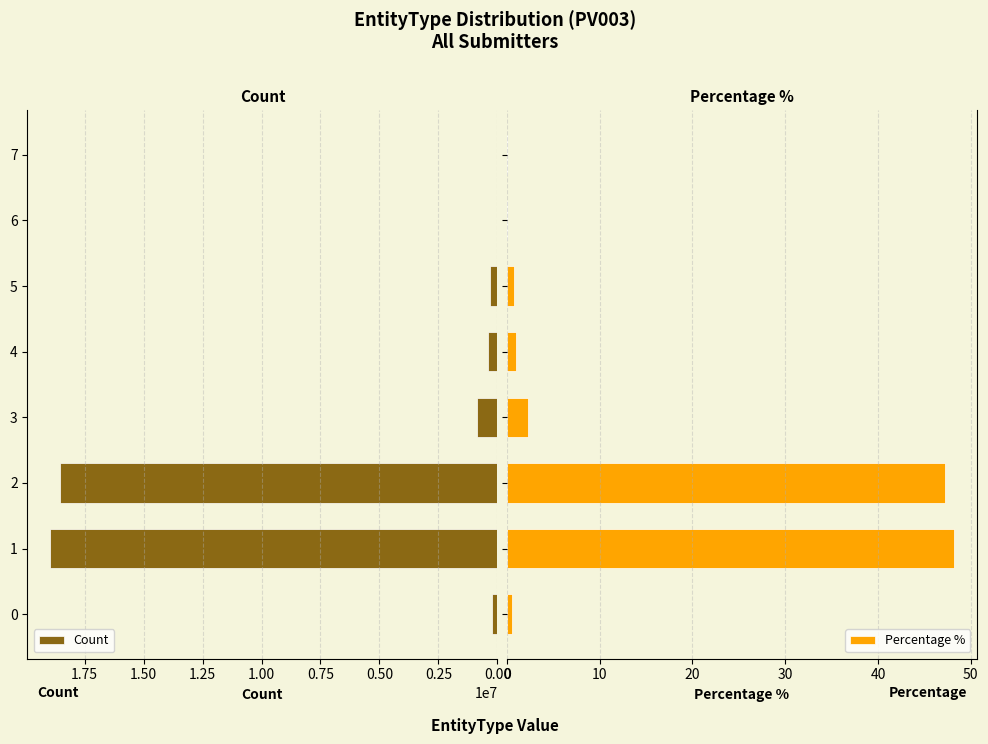

What is the difference between the second highest and minimum values in the Percentage % series?

47.2